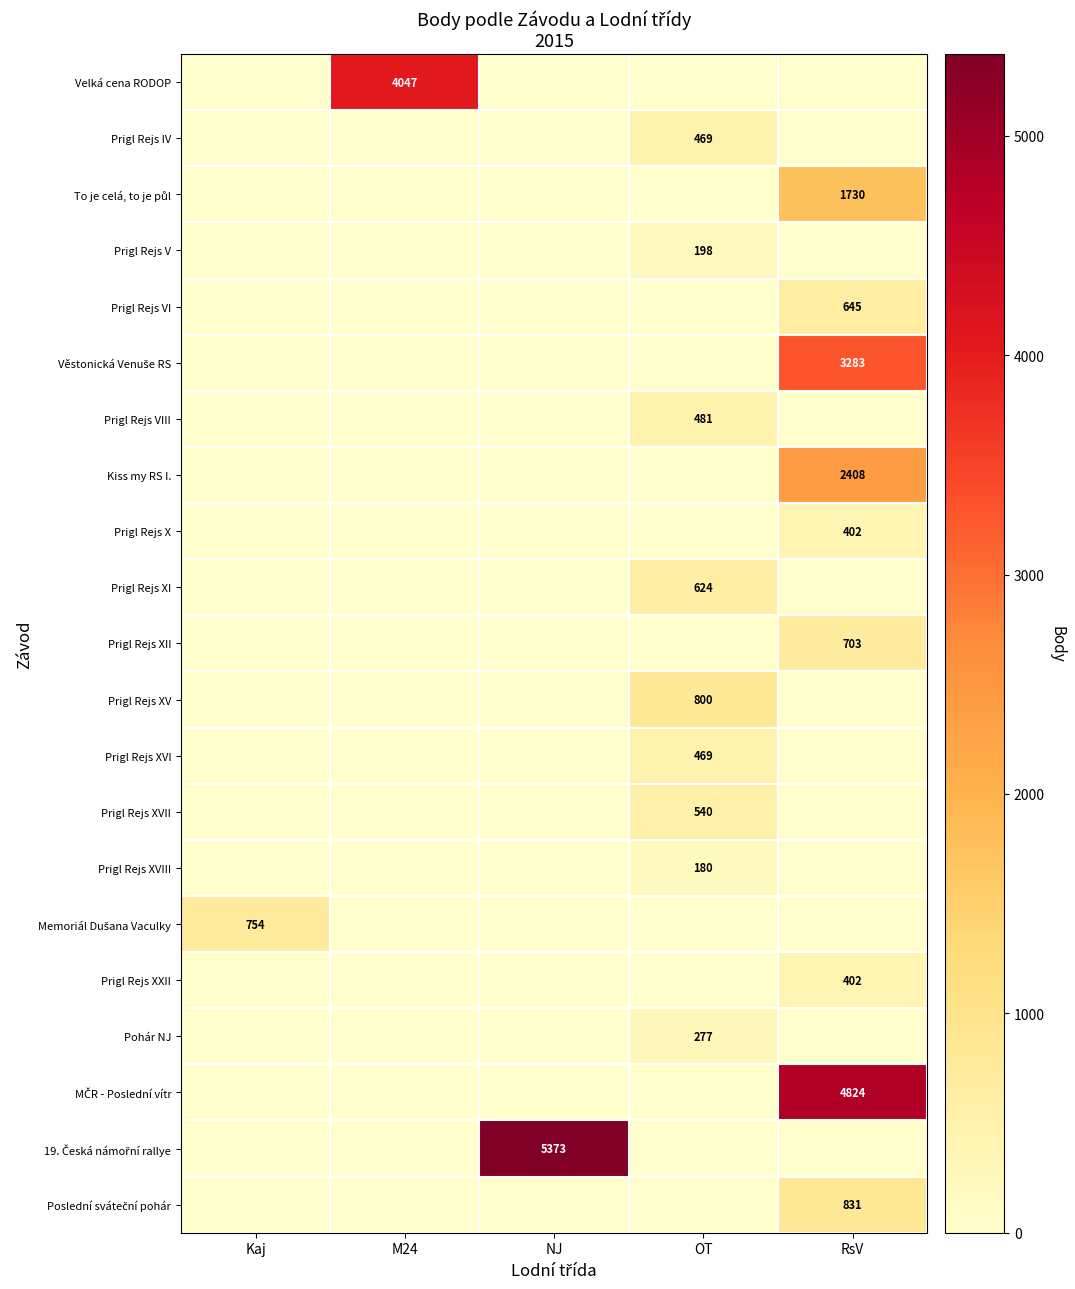

The value of row_0 at OT is 0. True or false?

True